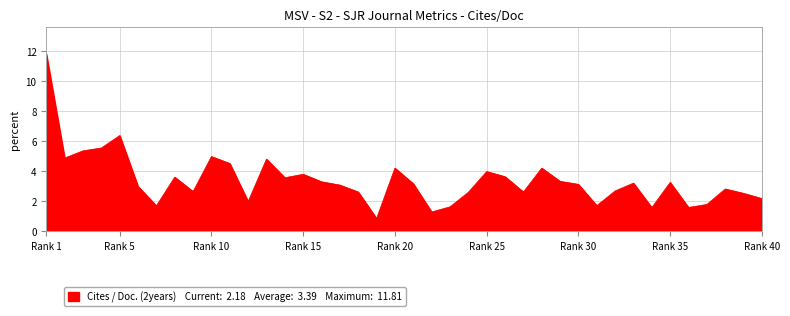

What is the maximum value shown in the chart?

11.8